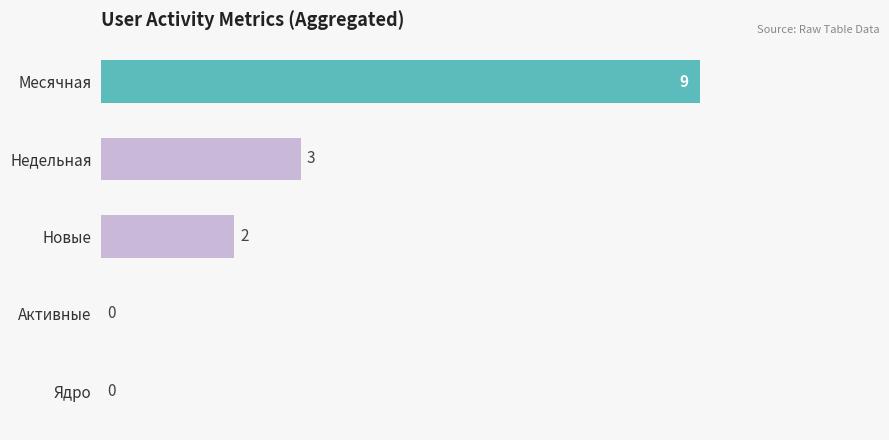

Reading bottom to top, list all the values displayed in this chart.

Ядро=0	Активные=0	Новые=2	Недельная=3	Месячная=9